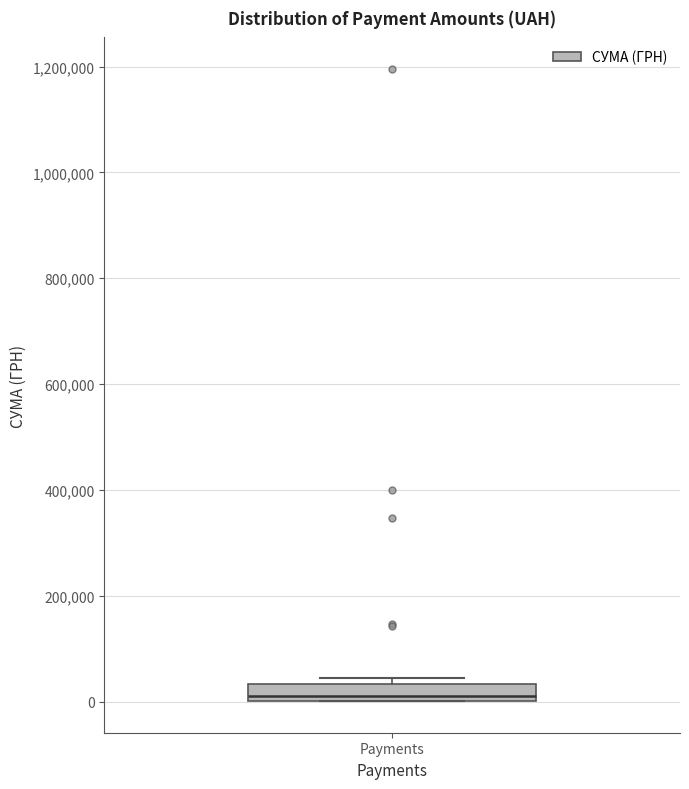

Read this box plot against the y-axis: the position of the median line, the range covered by the box, and the ends of both whiskers. The values are not printed on the chart, so give them approximately, as read against the axis.

median 0 (just above the box's lower edge), box 0 to 40000, whiskers 0 to 40000 (just above the box's upper edge)